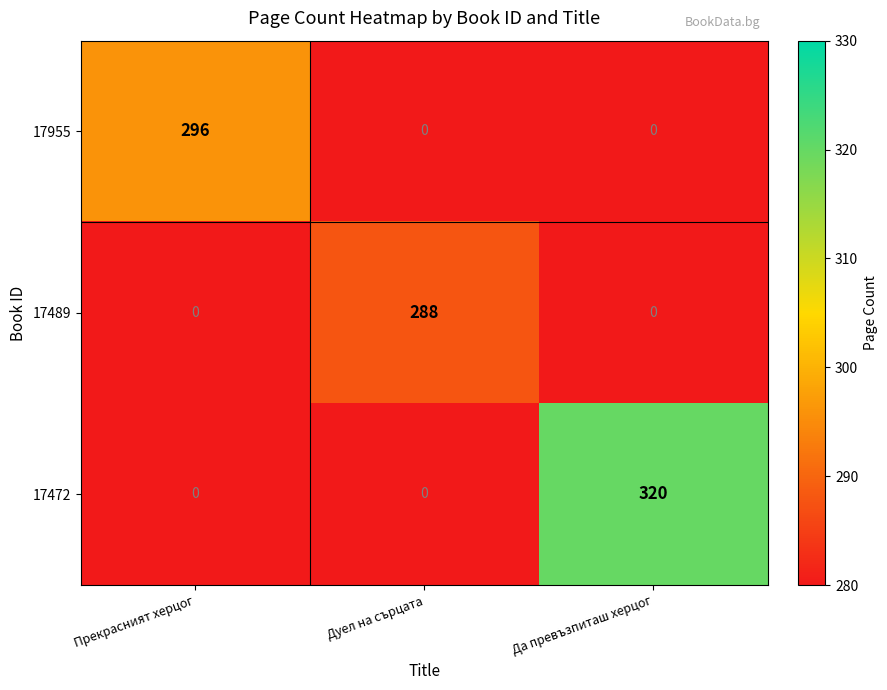

The 17472 series shows 100 at Дуел на сърцата. True or false?

False